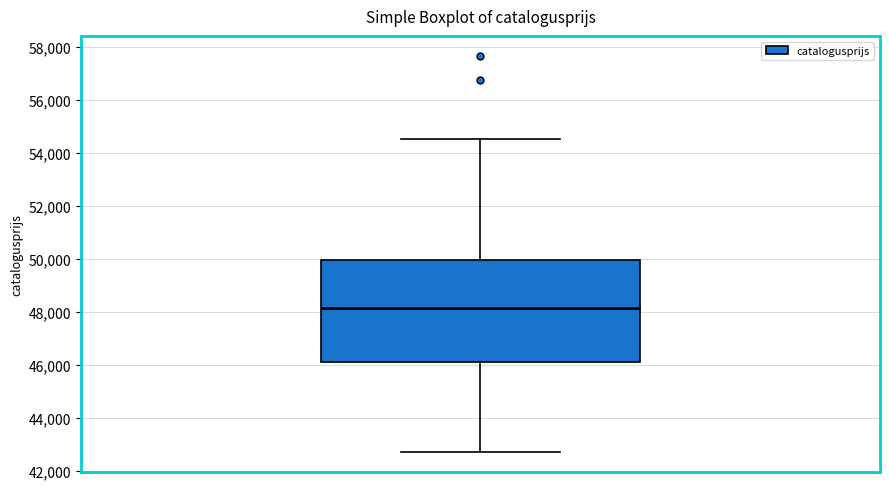

Read this box plot against the y-axis: the position of the median line, the range covered by the box, and the ends of both whiskers. The values are not printed on the chart, so give them approximately, as read against the axis.

median 48200, box 46000 to 50000, whiskers 42800 to 54600